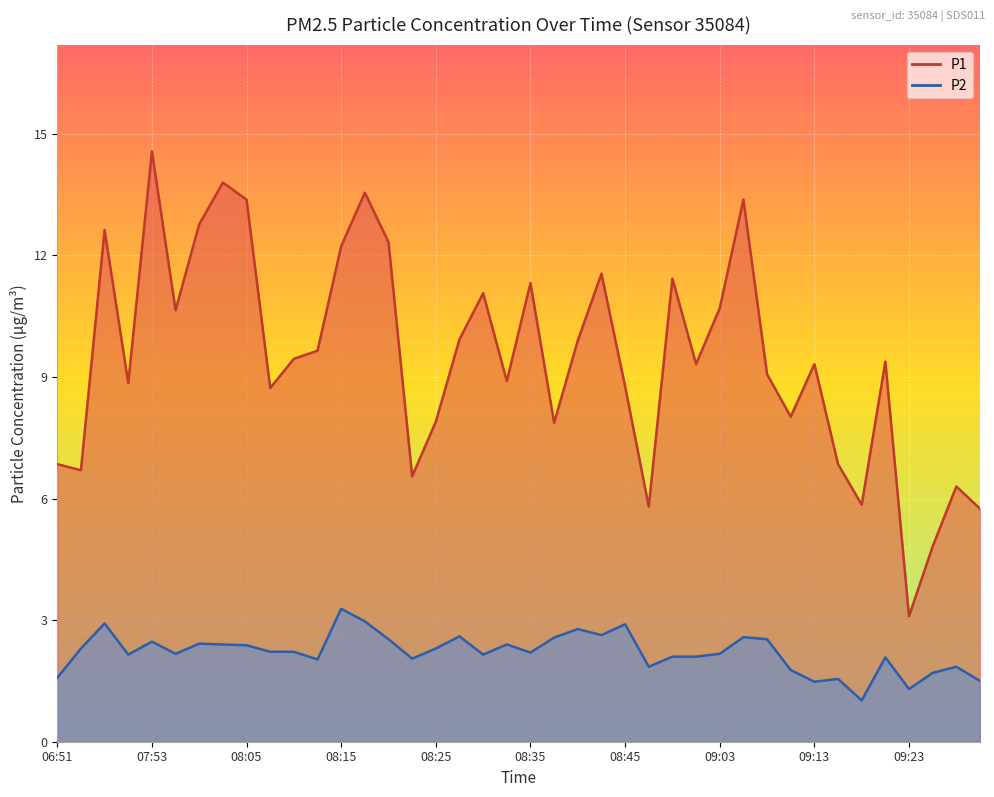

What is the highest value of the P1 series?

14.6